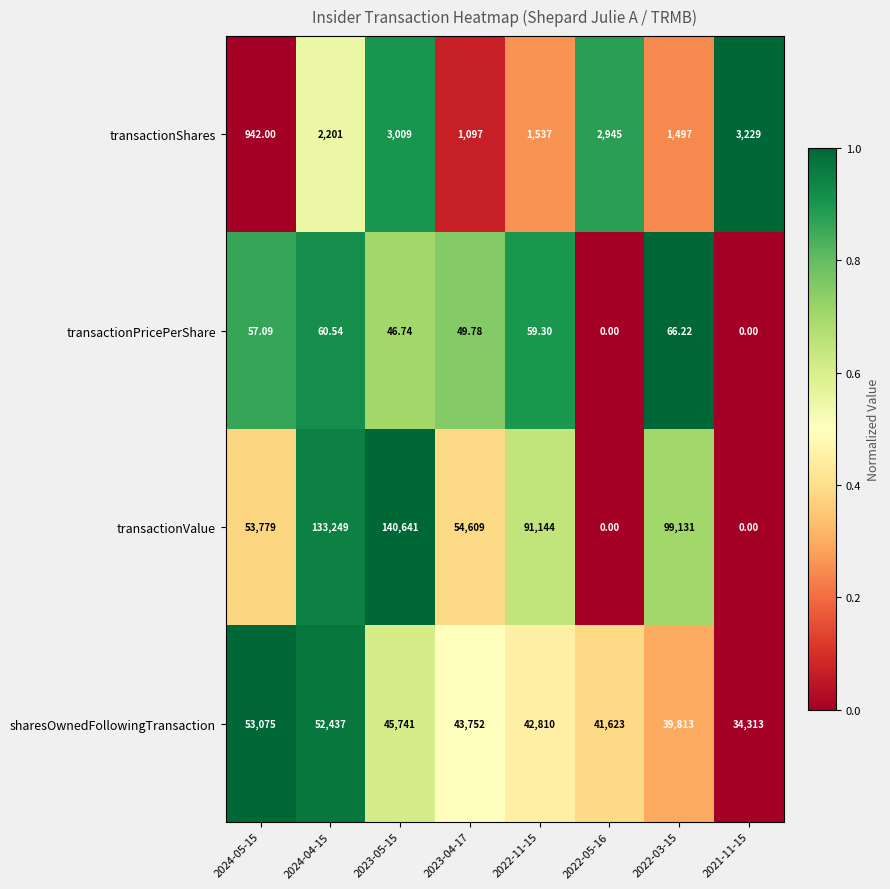

At 2022-03-15, list the series in order from smallest to largest.

transactionPricePerShare, transactionShares, sharesOwnedFollowingTransaction, transactionValue